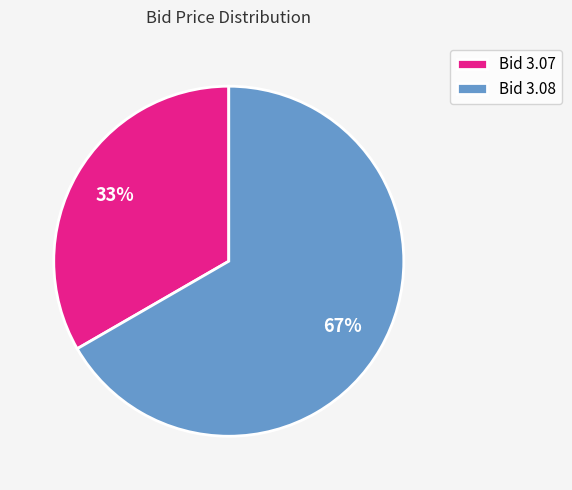

Which slice is the smallest?

Bid 3.07